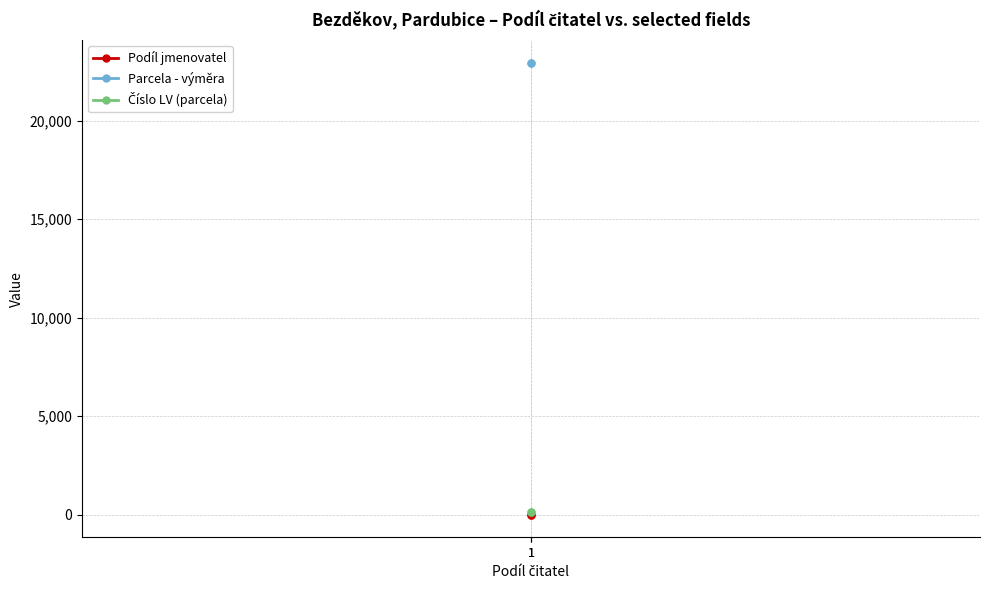

What is the smallest value displayed?

2